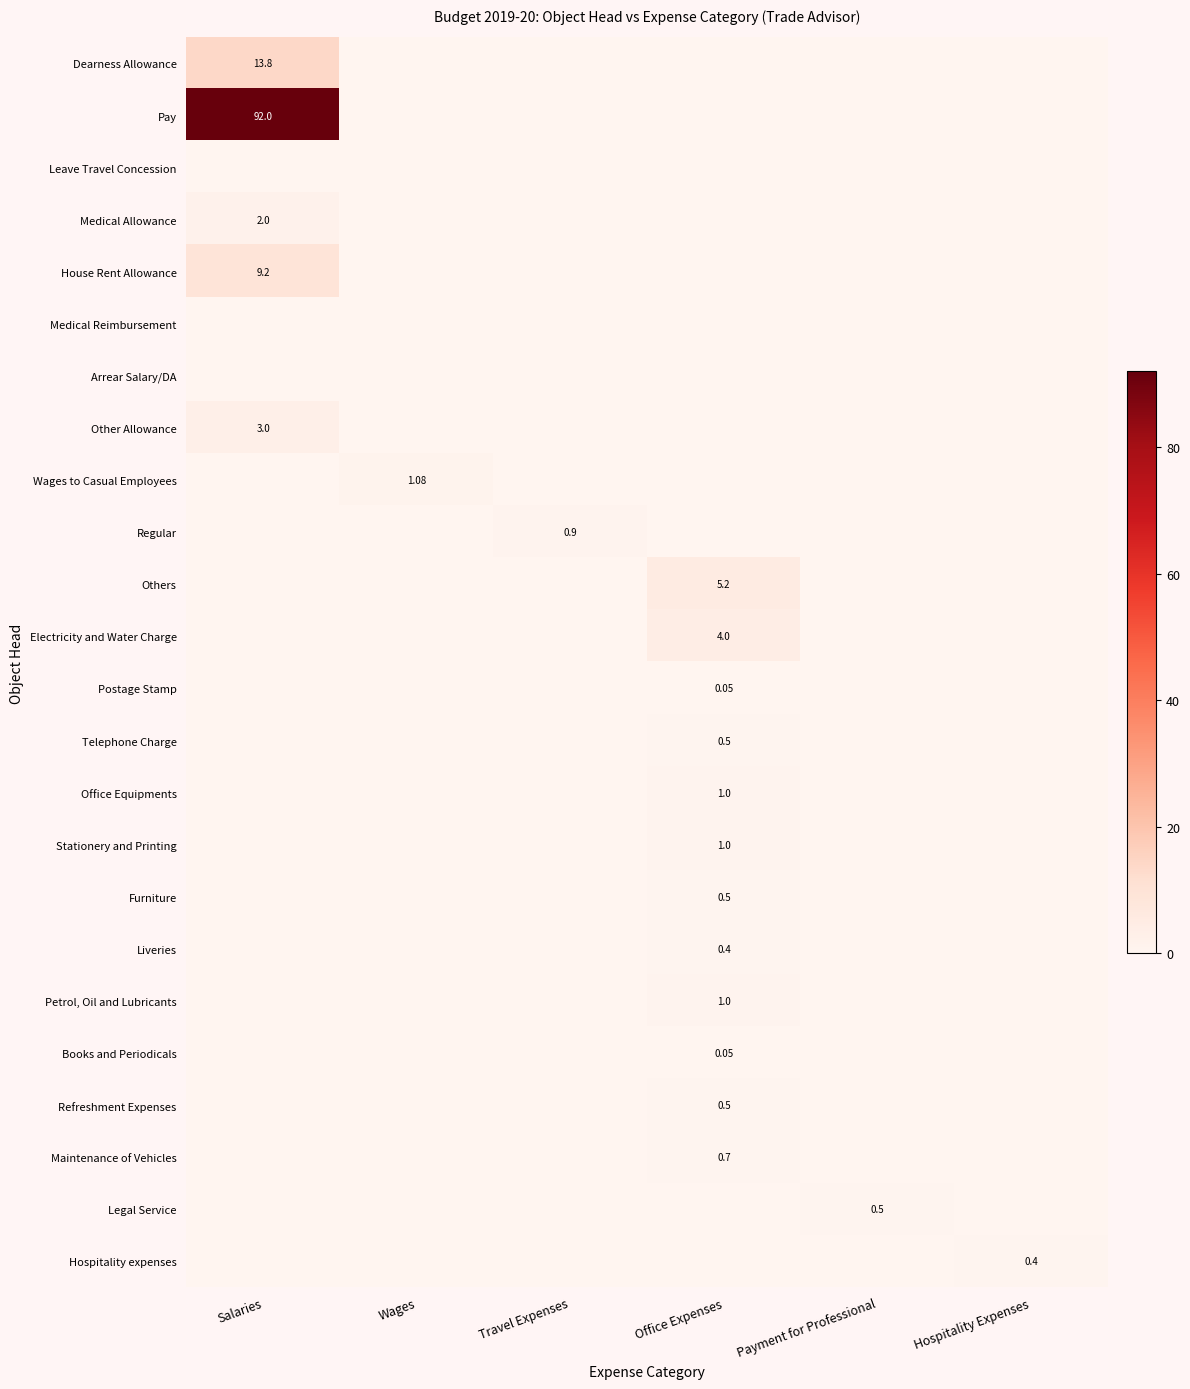

Which series changed the most between Wages and Travel Expenses?

Wages to Casual Employees